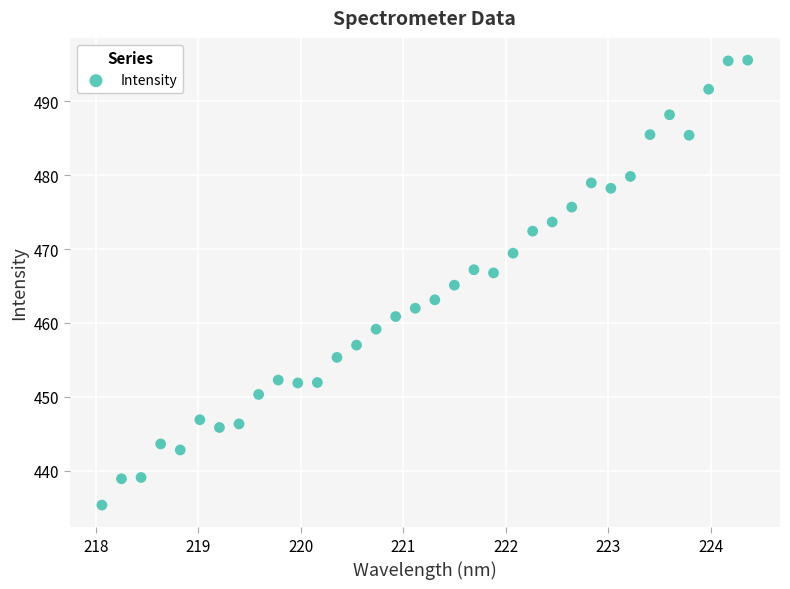

What is the range of X values (max minus min)?

6.3